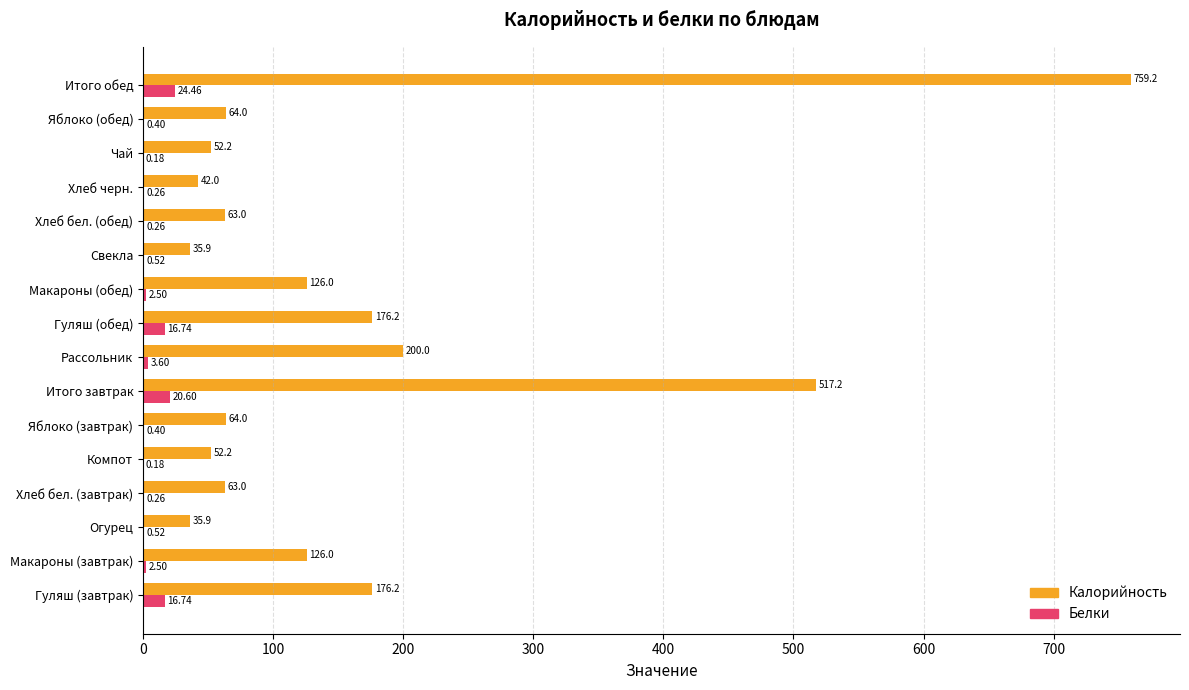

Count the number of categories in the chart.

16